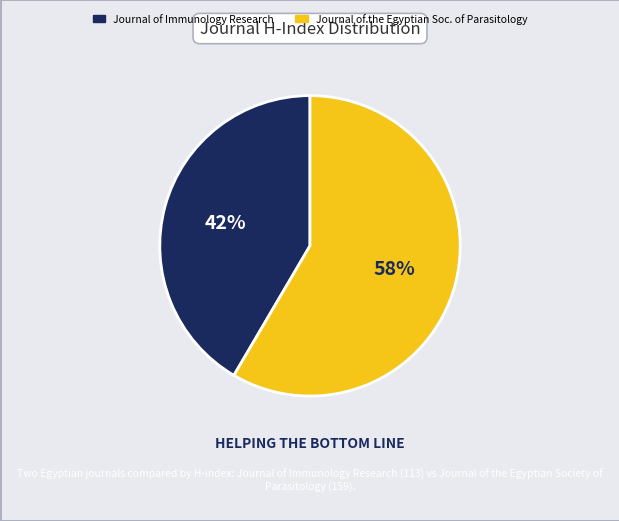

To the nearest percent, what is the average slice percentage?

50%